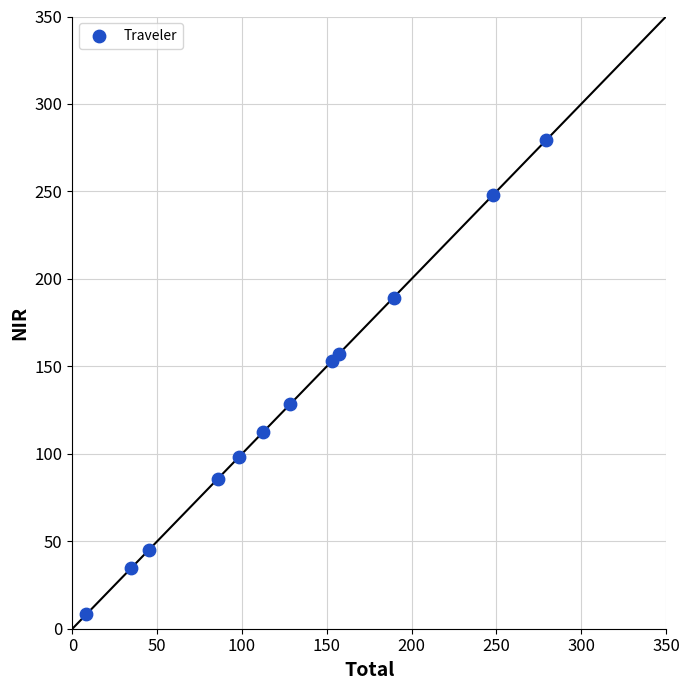

What Y value in the scatter plot is closest to 143?

153.3